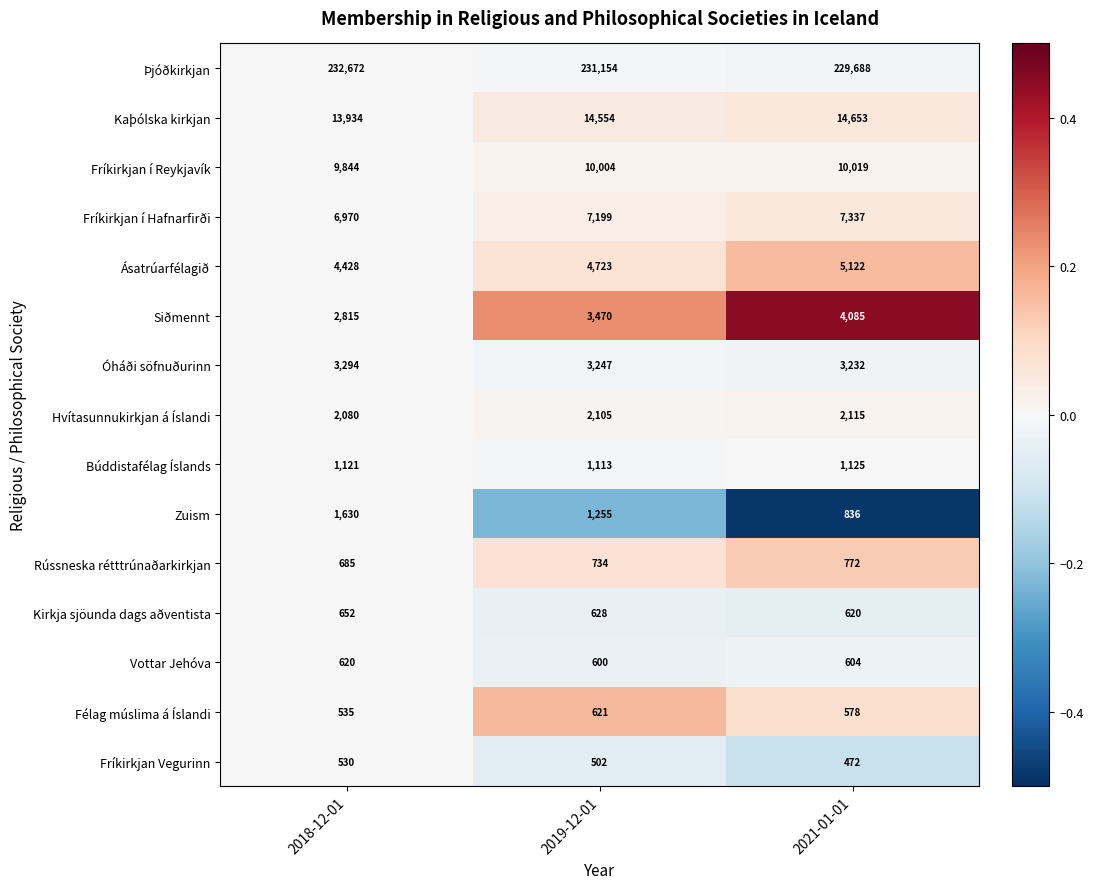

What is the difference between the Þjóðkirkjan values at 2019-12-01 and 2021-01-01?

1466